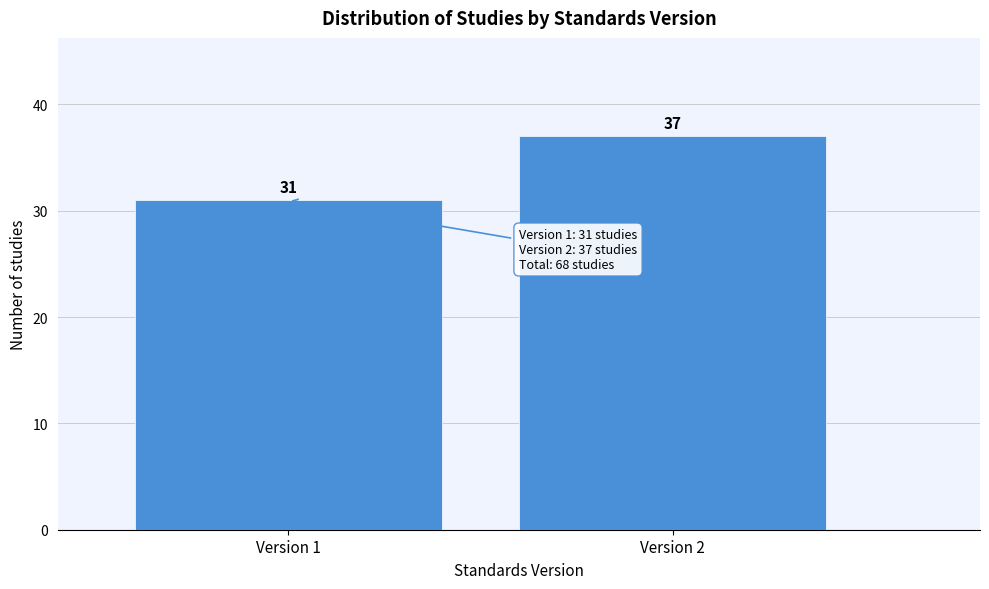

Reading right to left, transcribe all the data shown in this chart.

37	31